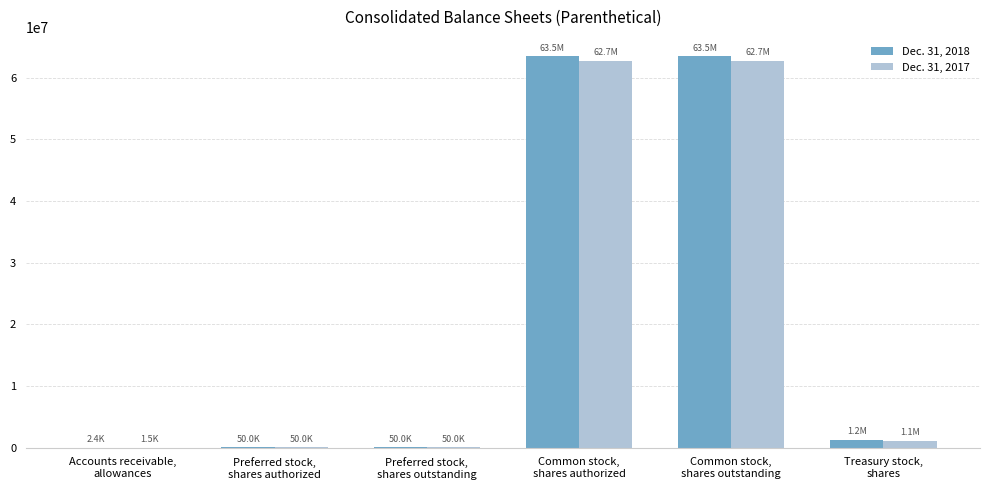

Is it true that Dec. 31, 2017 equals 92831532 at Common stock,
shares outstanding?

False